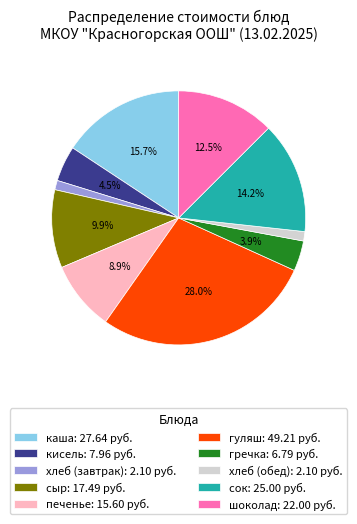

The кисель slice represents 14% of the pie. True or false?

False